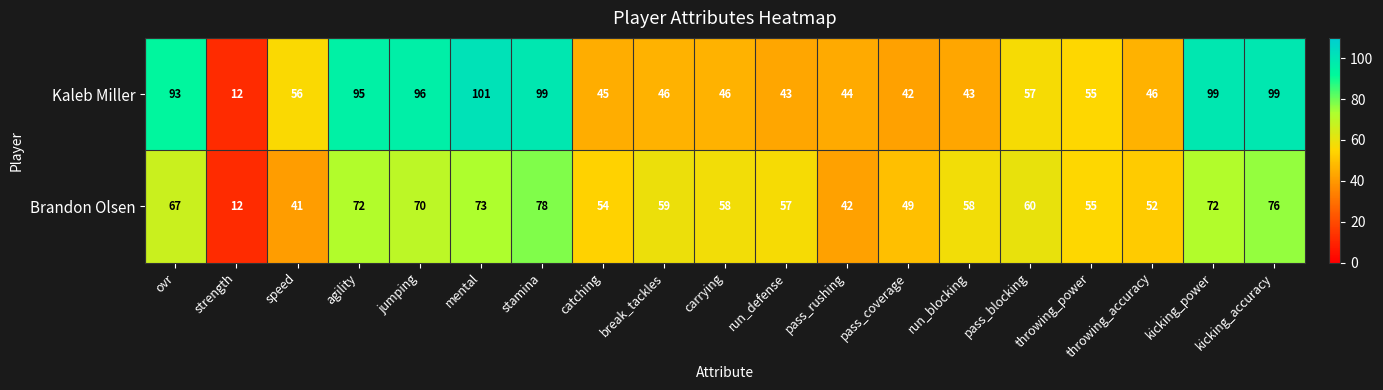

What is the difference between the maximum and minimum values in the Kaleb Miller series?

89